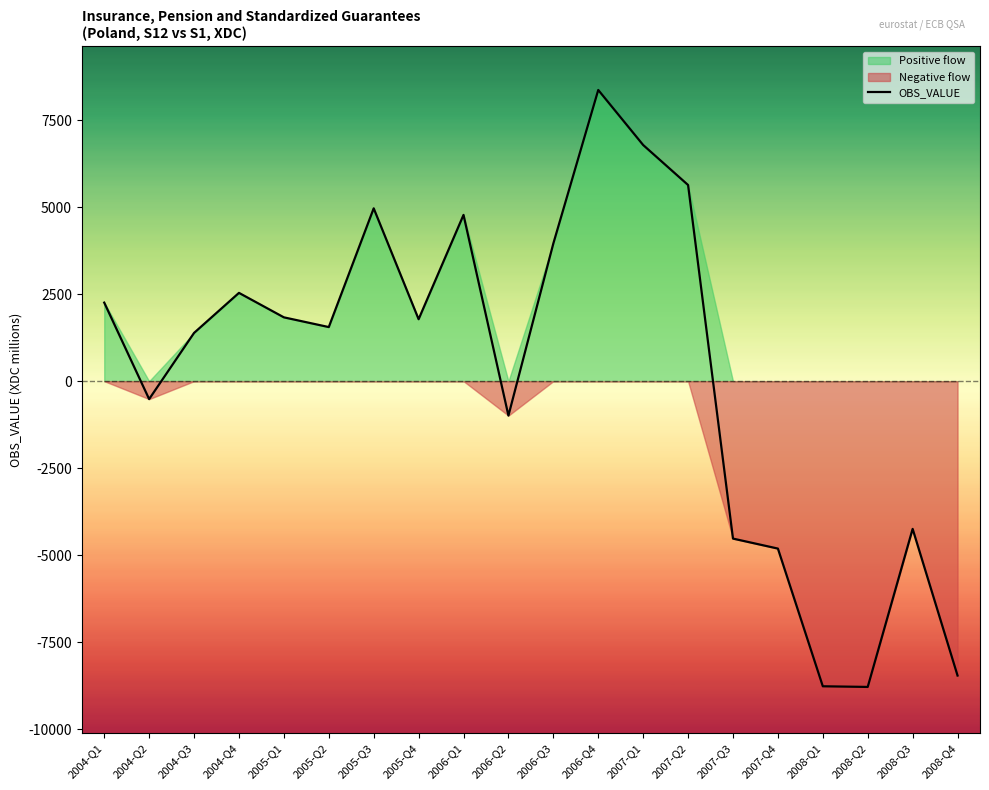

How many interior local valleys (lower than both neighbors) does the data have?

5